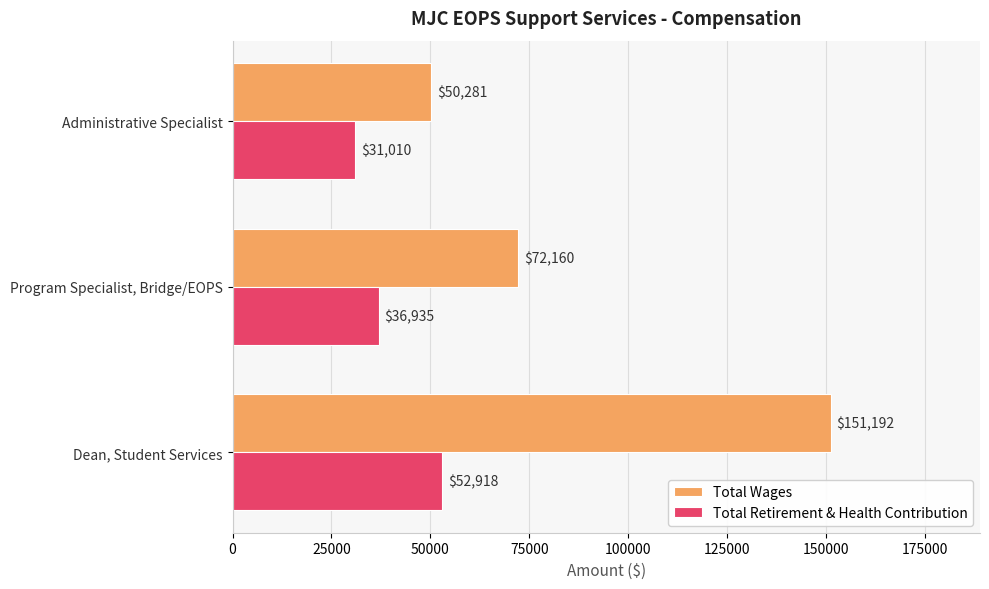

True or false: Total Wages has a value of 72160 at Program Specialist, Bridge/EOPS.

True